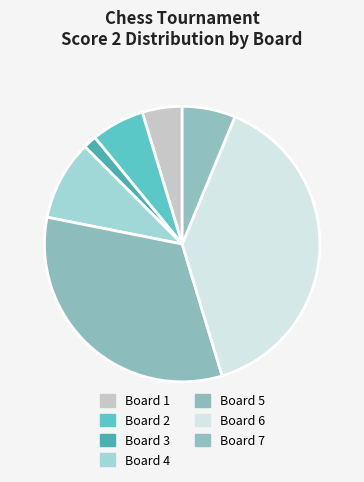

The Board 1 slice represents 13% of the pie. True or false?

False